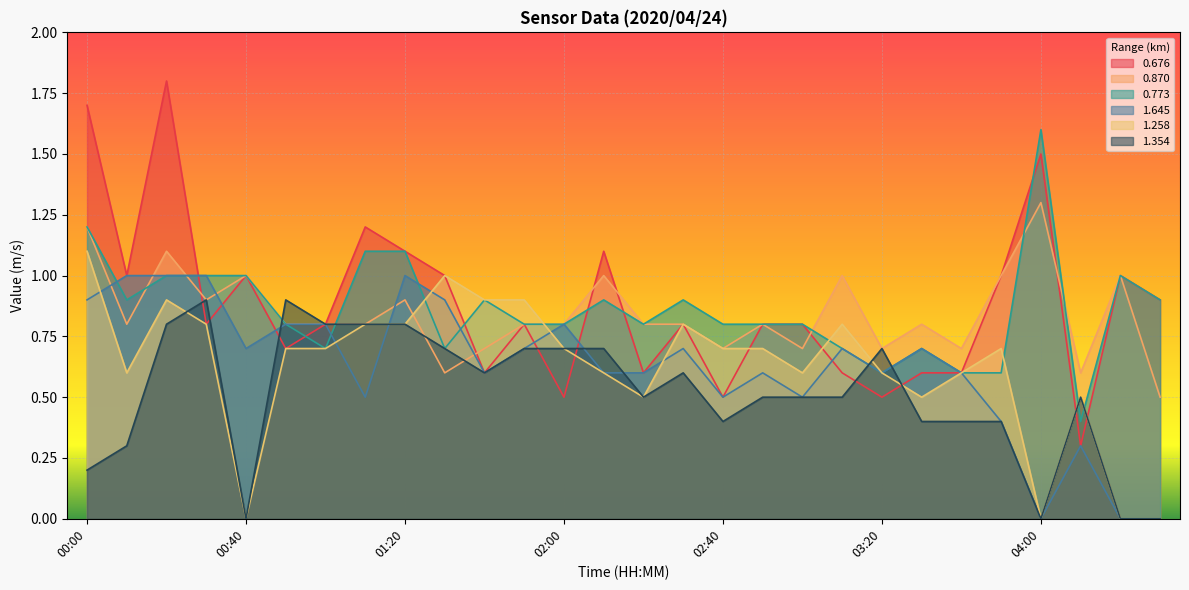

What value does the 1.258 series have at 00:20?

0.9